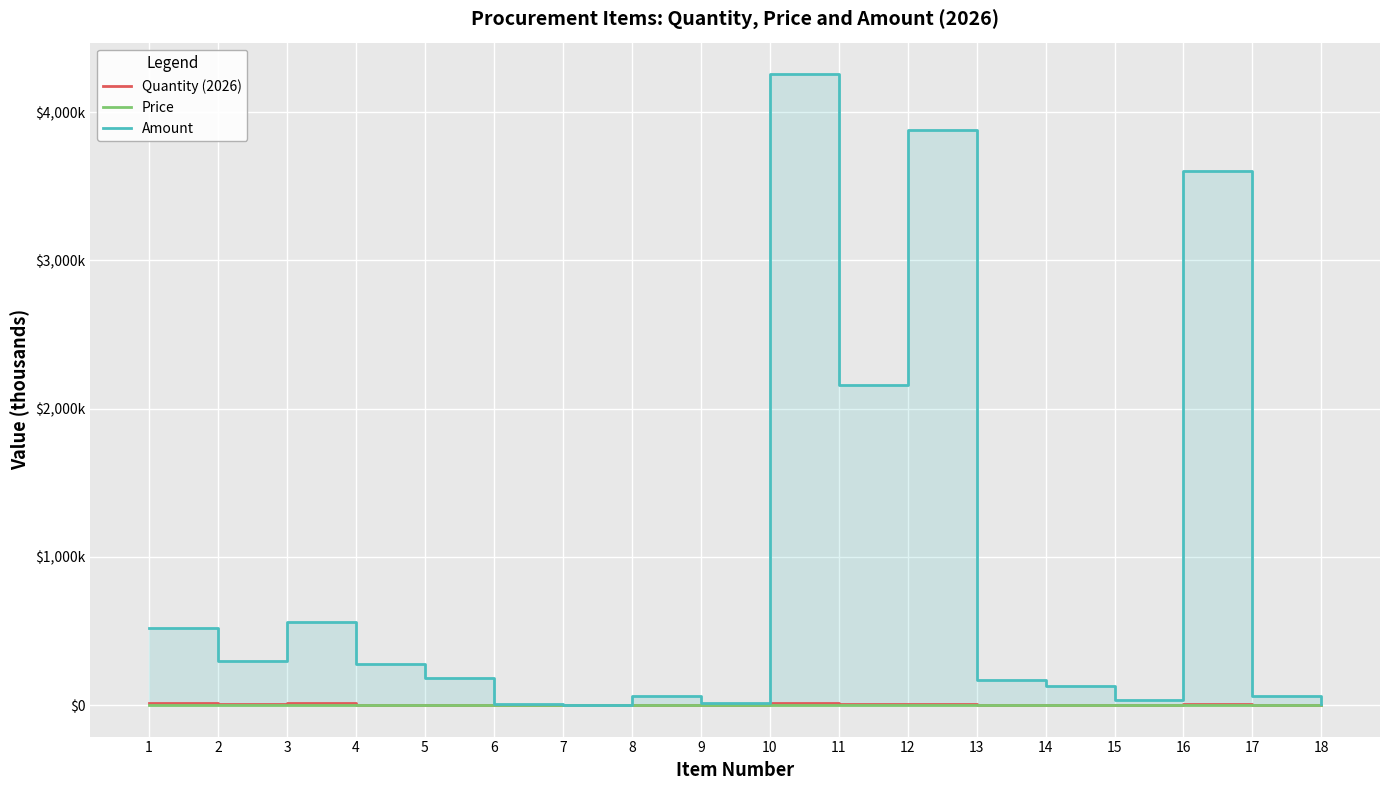

What is the difference between the second highest and minimum values in the Price series?

0.8